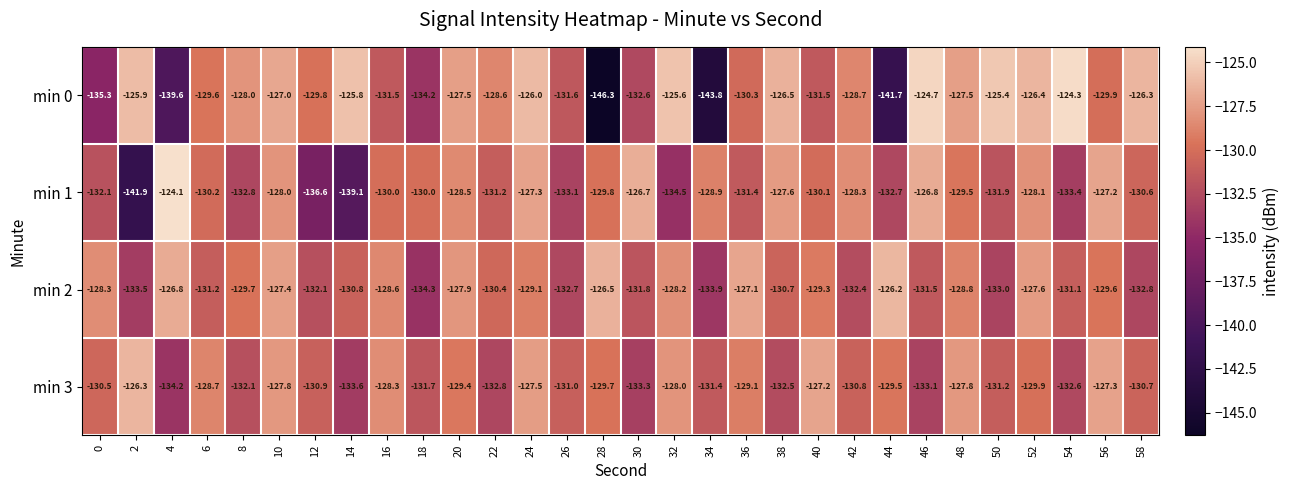

List the series in order of their peak value, lowest first.

min 3, min 2, min 0, min 1